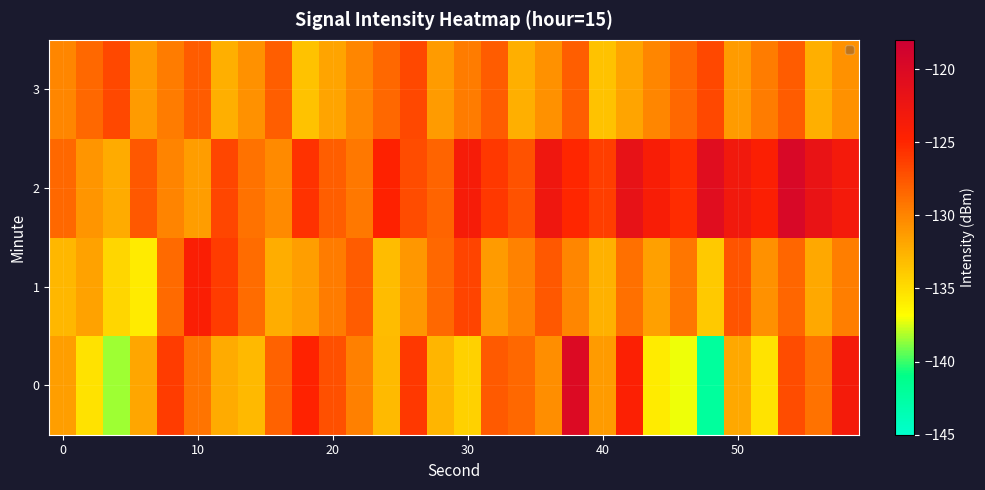

How many distinct data groups are displayed?

4